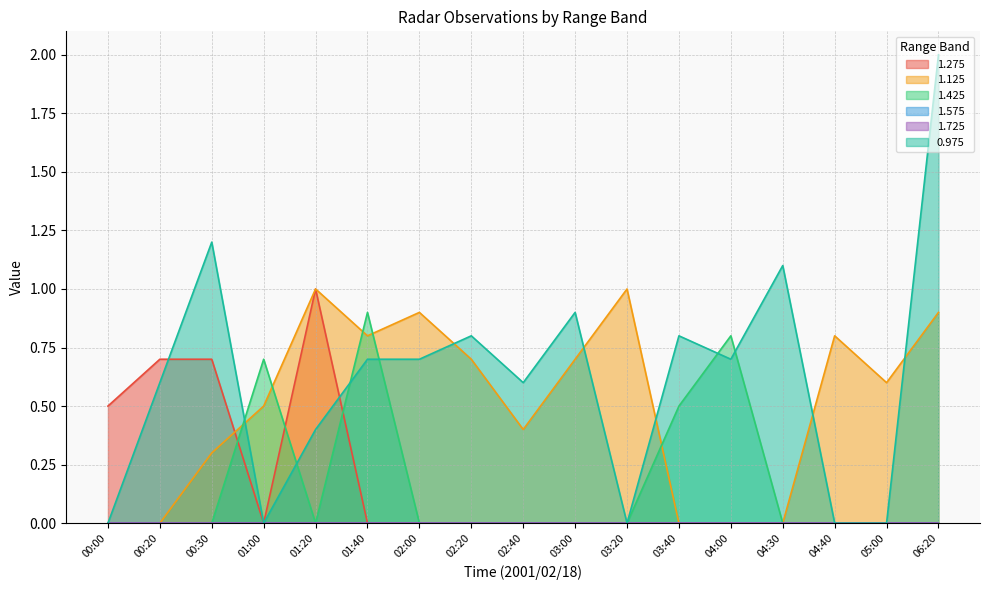

Does the chart have visible grid lines?

Yes